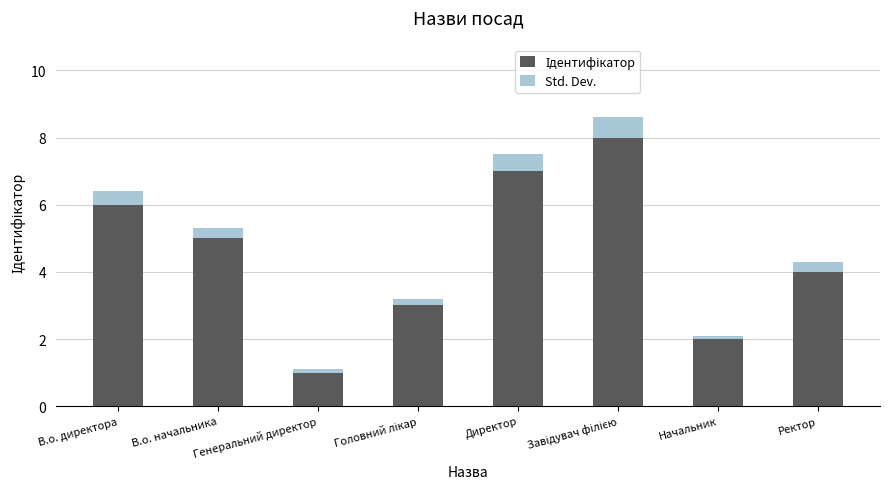

What is the total value across all series at В.о. директора?

6.4